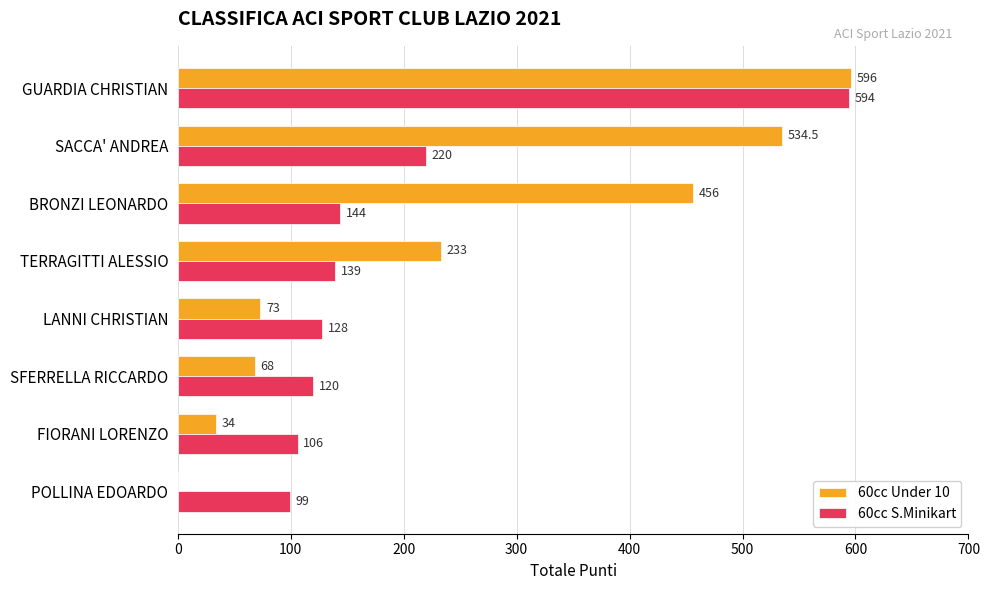

At which category is the sum across all series the highest?

GUARDIA CHRISTIAN